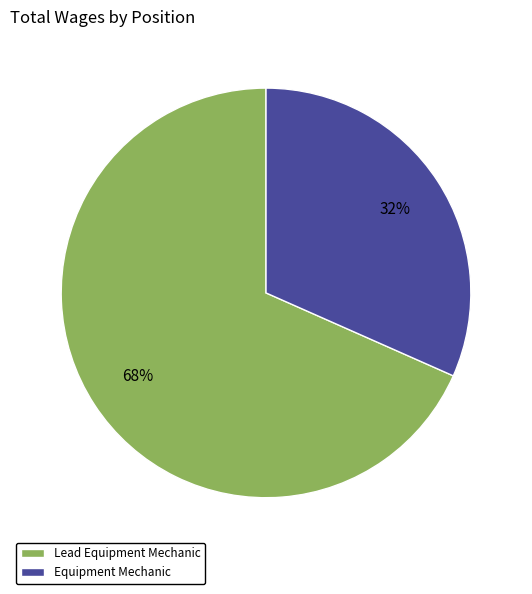

True or false: Lead Equipment Mechanic accounts for 68% of the total.

True